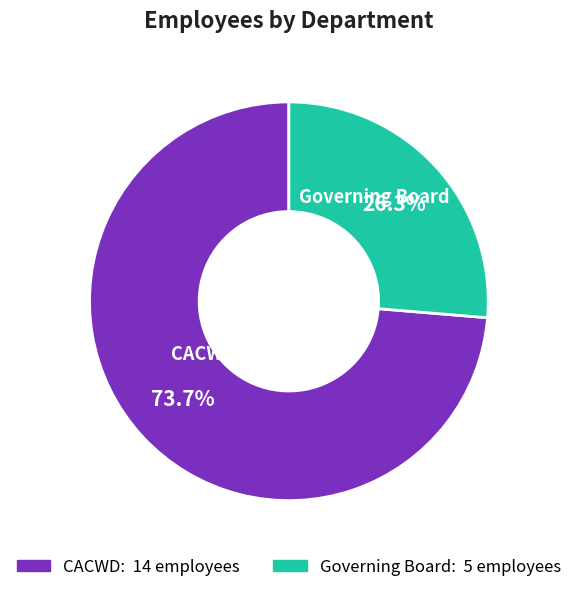

Which slice is the smallest?

Governing Board